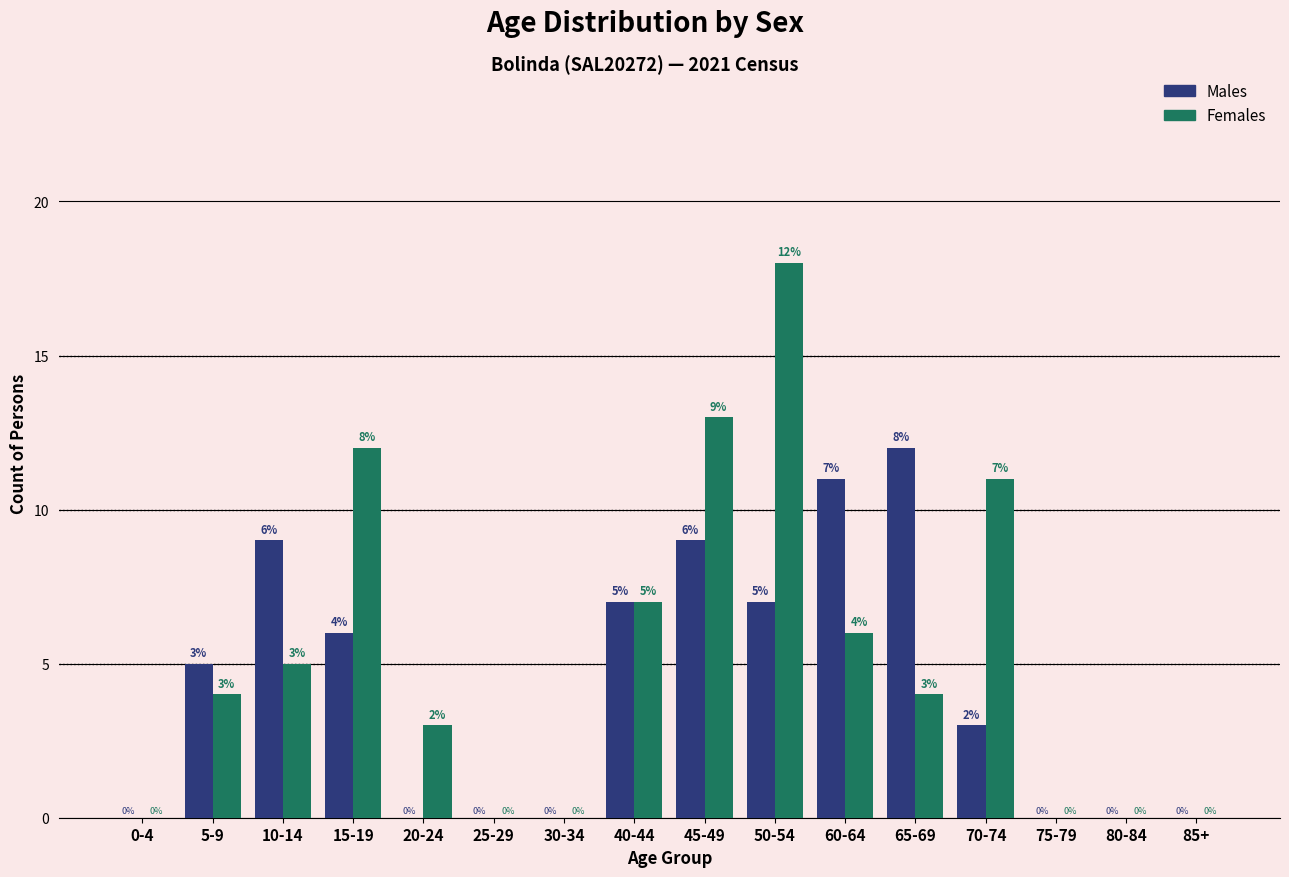

Reading left to right, transcribe all the data shown in this chart.

Males: 0-4=0	5-9=5	10-14=9	15-19=6	20-24=0	25-29=0	30-34=0	40-44=7	45-49=9	50-54=7	60-64=11	65-69=12	70-74=3	75-79=0	80-84=0	85+=0
Females: 0-4=0	5-9=4	10-14=5	15-19=12	20-24=3	25-29=0	30-34=0	40-44=7	45-49=13	50-54=18	60-64=6	65-69=4	70-74=11	75-79=0	80-84=0	85+=0